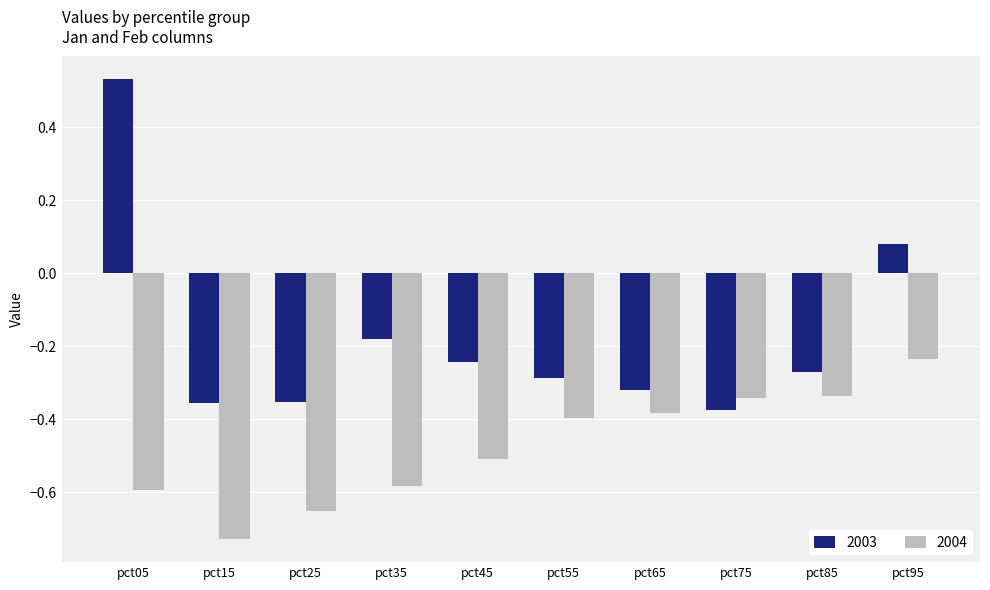

At which label is 2004 closest to 0?

pct95